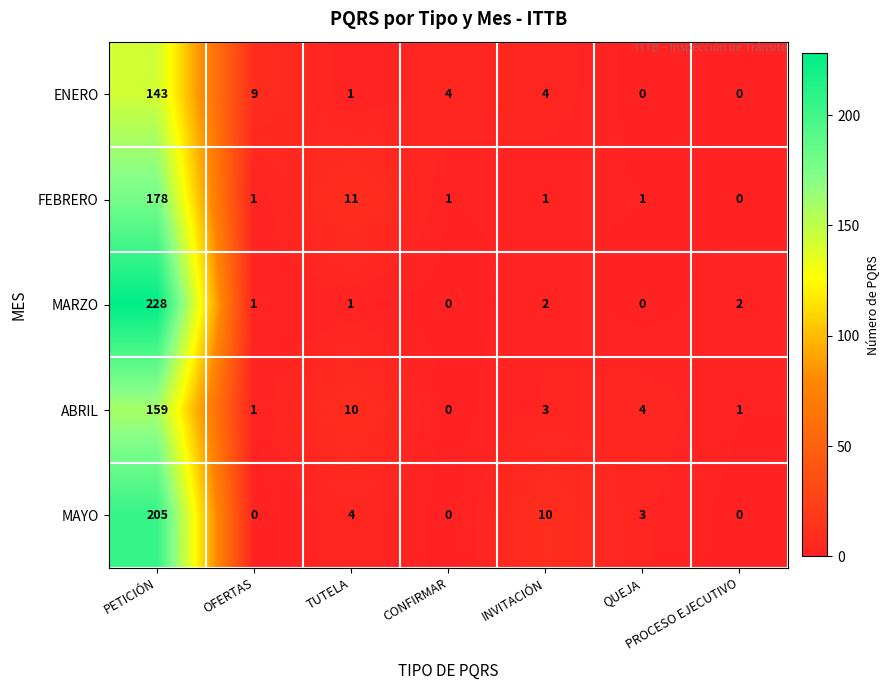

What is the maximum value for FEBRERO?

178